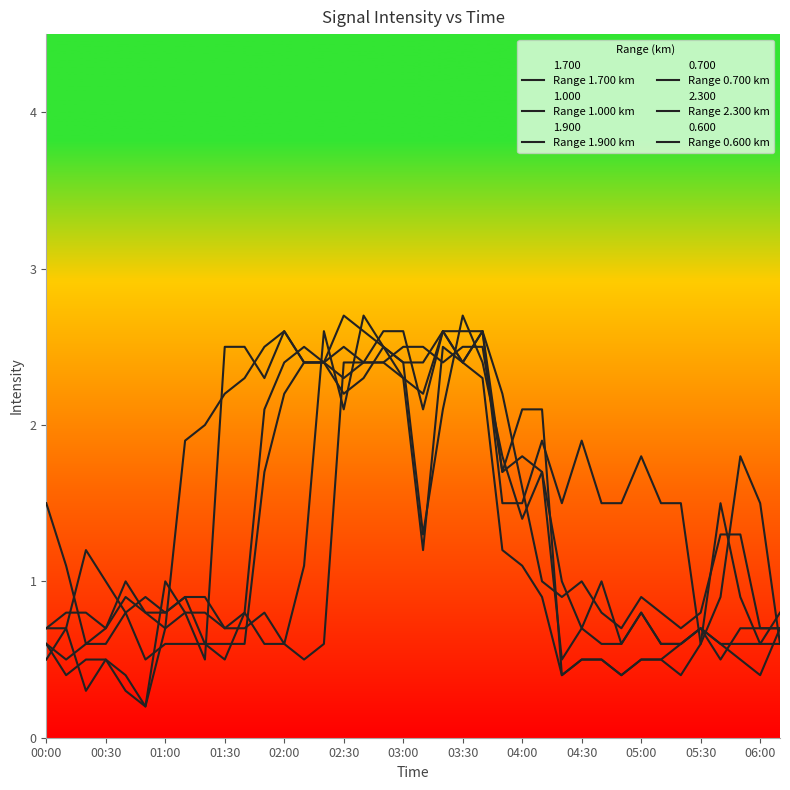

How many lines are shown in the chart?

6